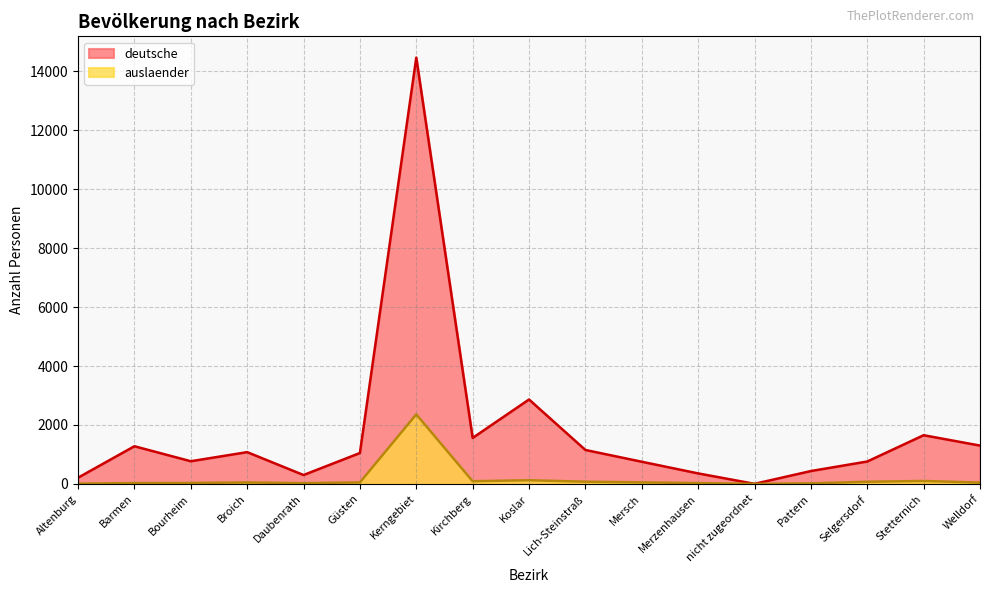

Is it true that deutsche equals 1739 at Broich?

False